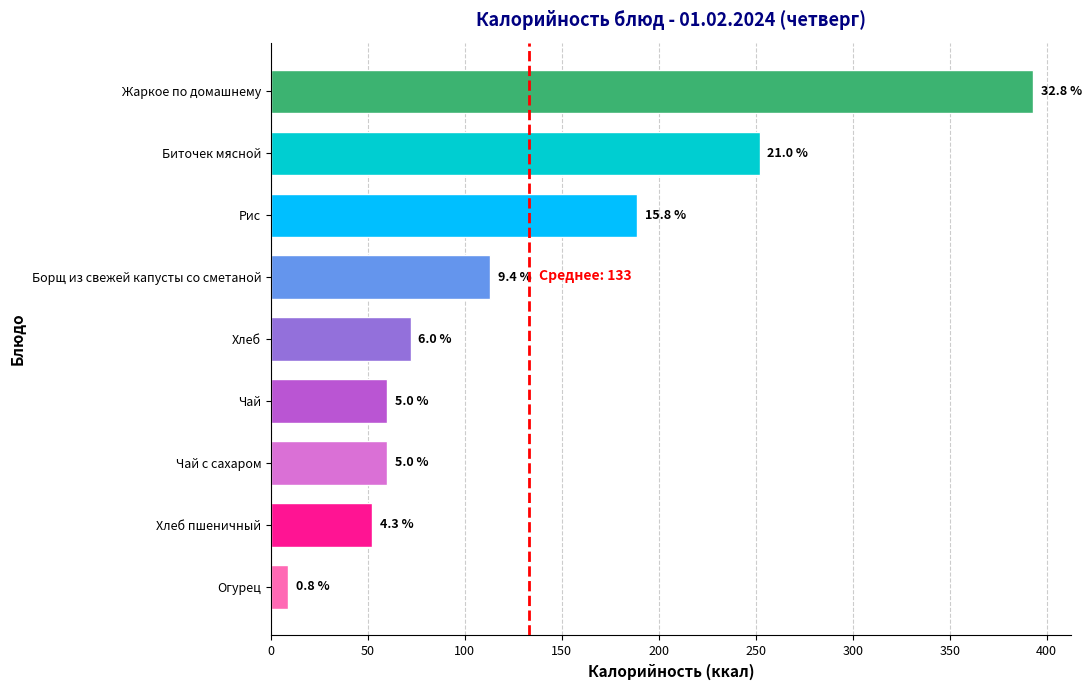

How many bars are there in total?

9